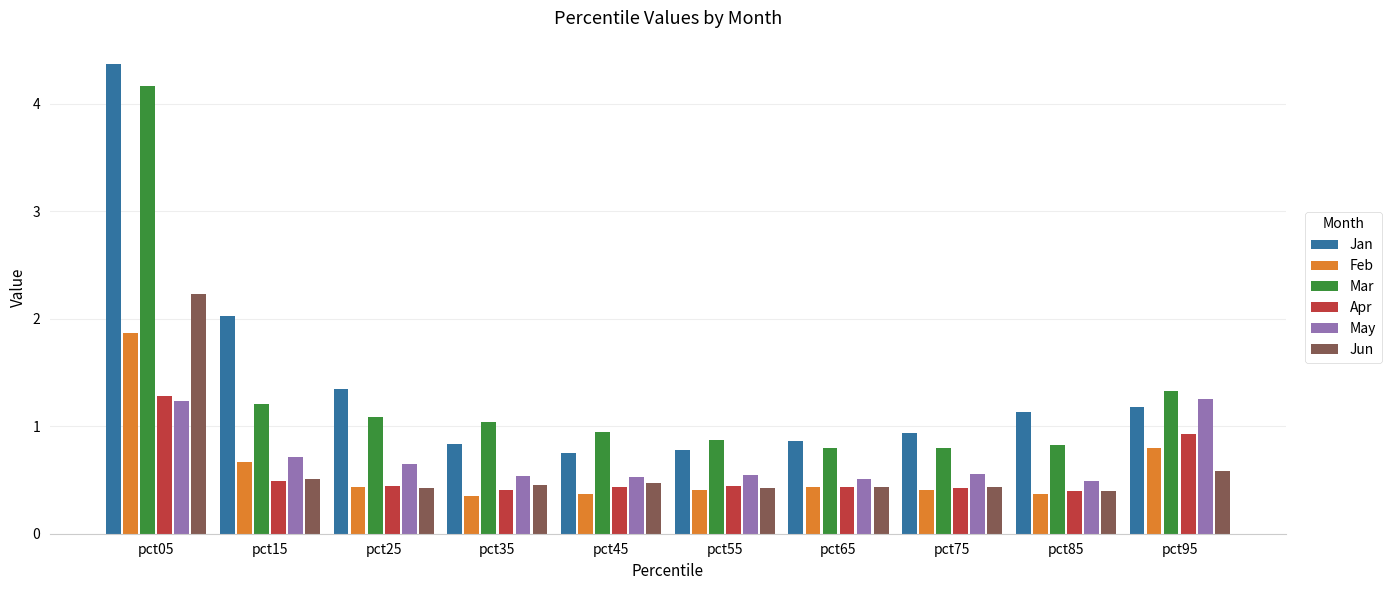

At how many categories does at least one series exceed 0?

10